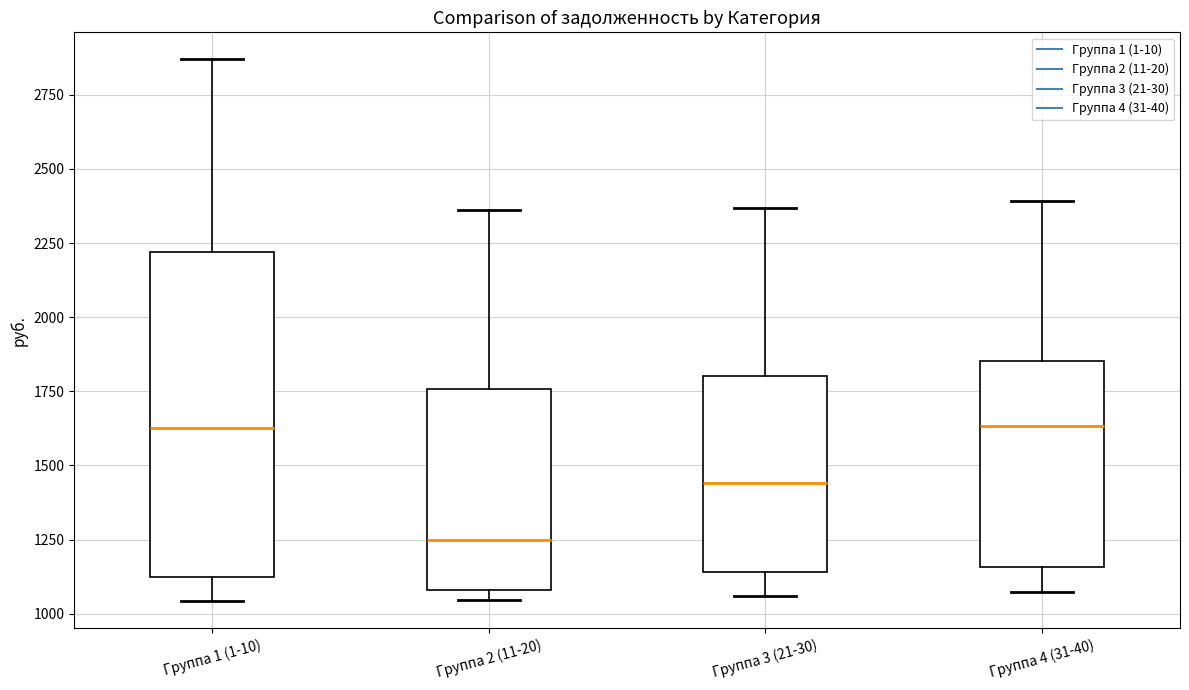

Reading left to right, read every box against the y-axis: the position of its median line, the range the box covers, and the ends of its whiskers. The values are not printed on the chart, so give them approximately, as read against the axis.

Группа 1 (1-10): median 1650, box 1100 to 2200, whiskers 1050 to 2850
Группа 2 (11-20): median 1250, box 1100 to 1750, whiskers 1050 to 2350
Группа 3 (21-30): median 1450, box 1150 to 1800, whiskers 1050 to 2350
Группа 4 (31-40): median 1650, box 1150 to 1850, whiskers 1050 to 2400